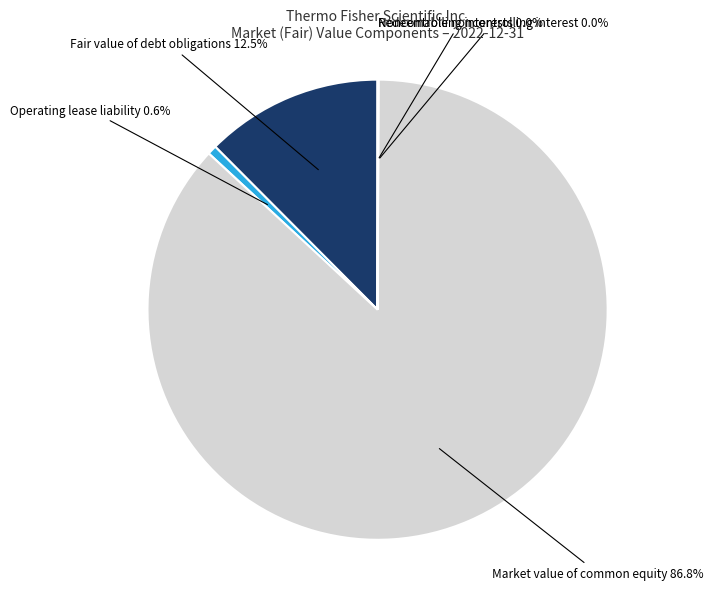

What is the largest slice in the pie chart?

Market value of common equity